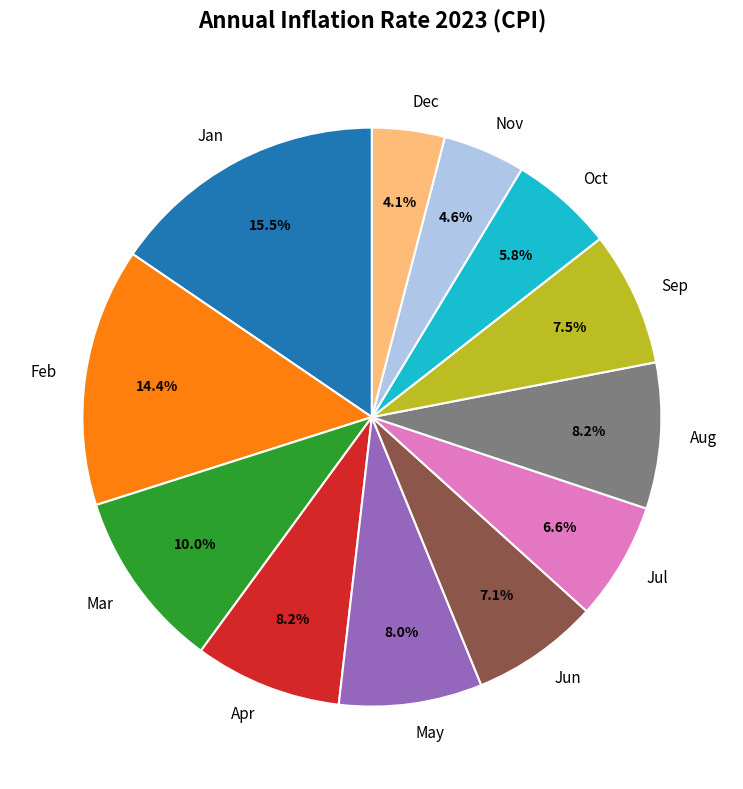

To the nearest percent, what is the average slice percentage?

8%